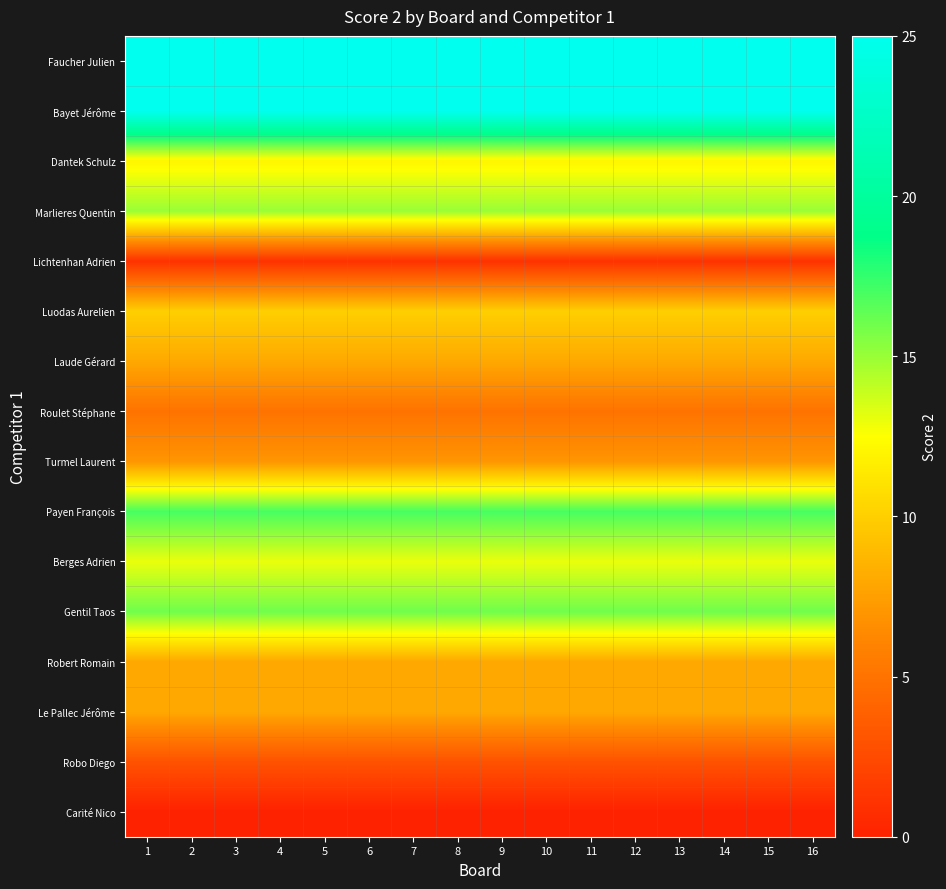

What is the spread (max minus min) of values at 12?

25